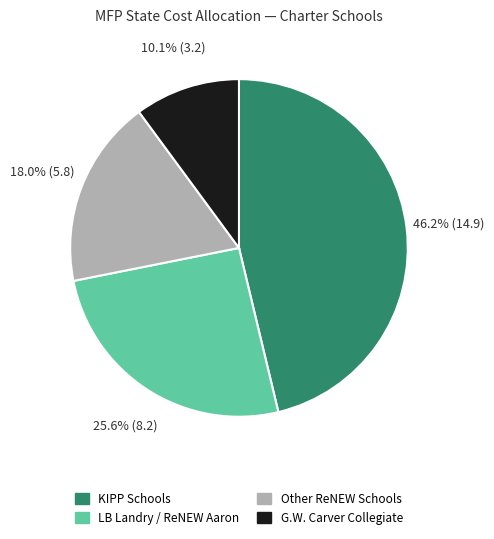

Is there any slice that represents more than half of the pie?

No